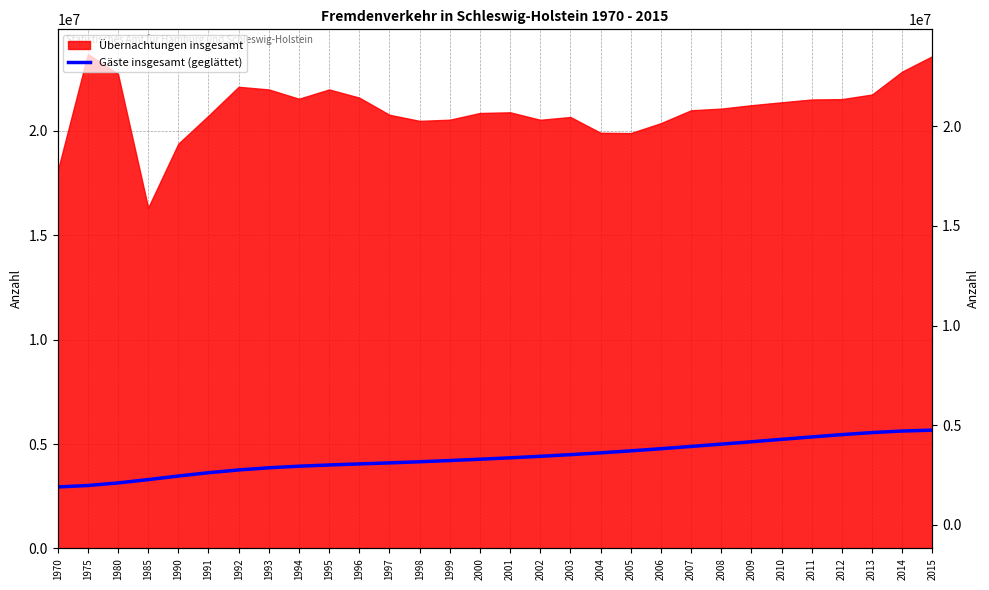

What is the difference between the second highest and minimum values?

2679236